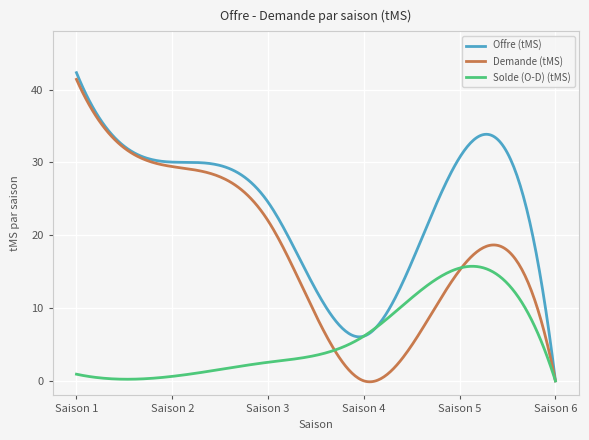

Count the number of categories in the chart.

300